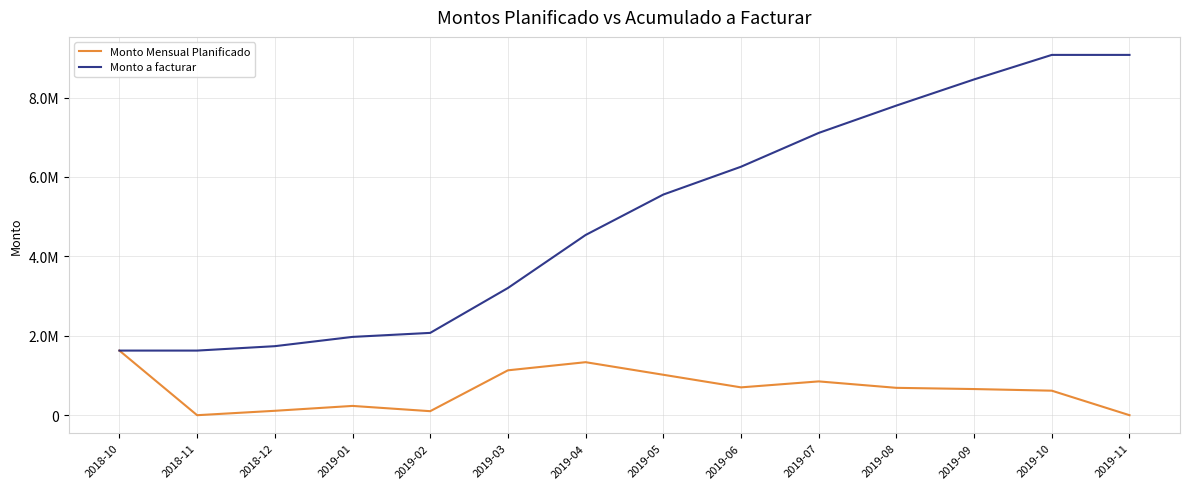

Where does the Monto a facturar series first go above 5557006?

2019-05